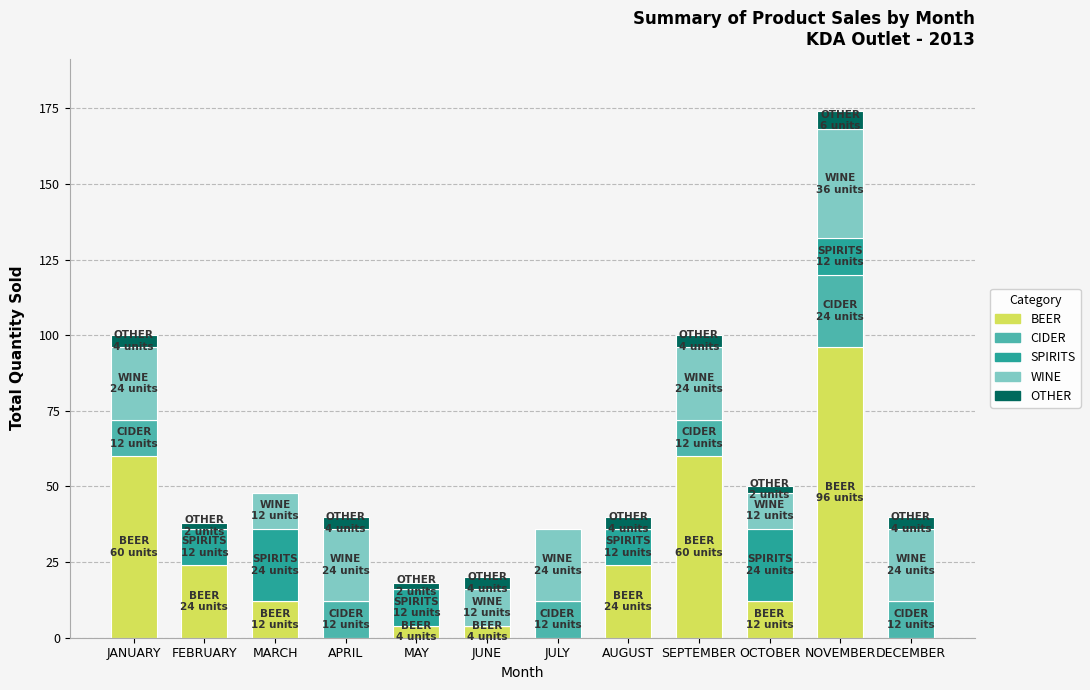

At which label does BEER reach its peak?

NOVEMBER